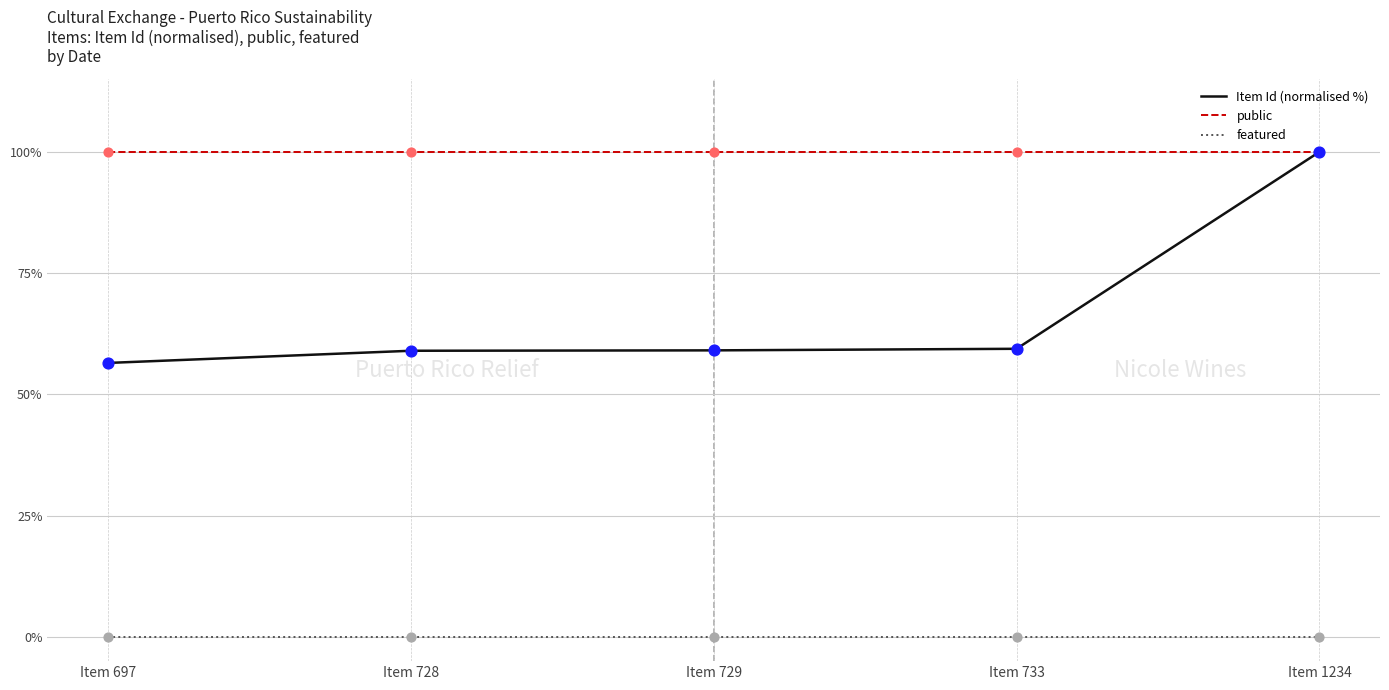

Which series has the largest range (max minus min)?

Item Id (normalised %)